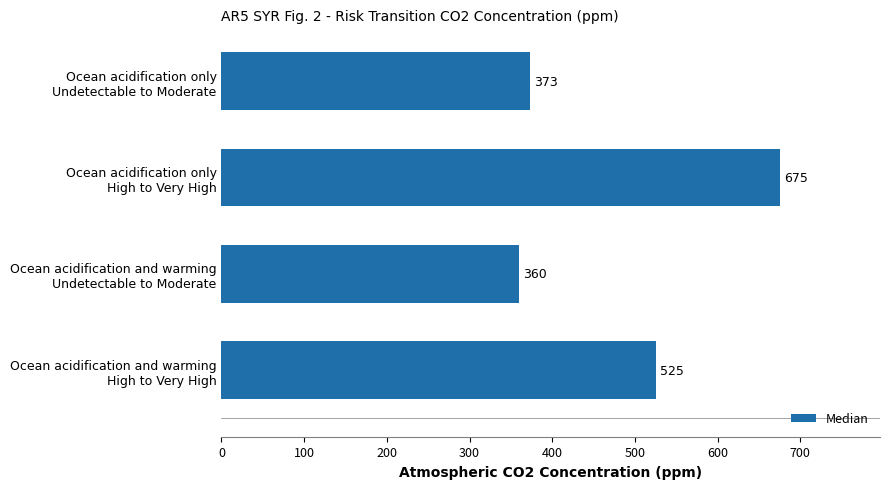

Reading bottom to top, extract all data points from this chart.

525	360	675	373